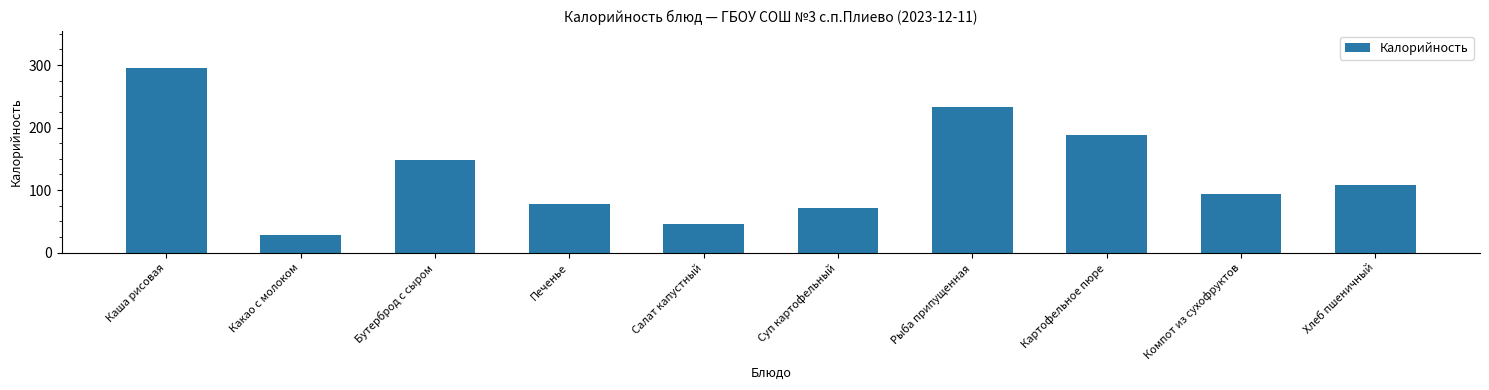

What is the approximate value at Печенье?

78